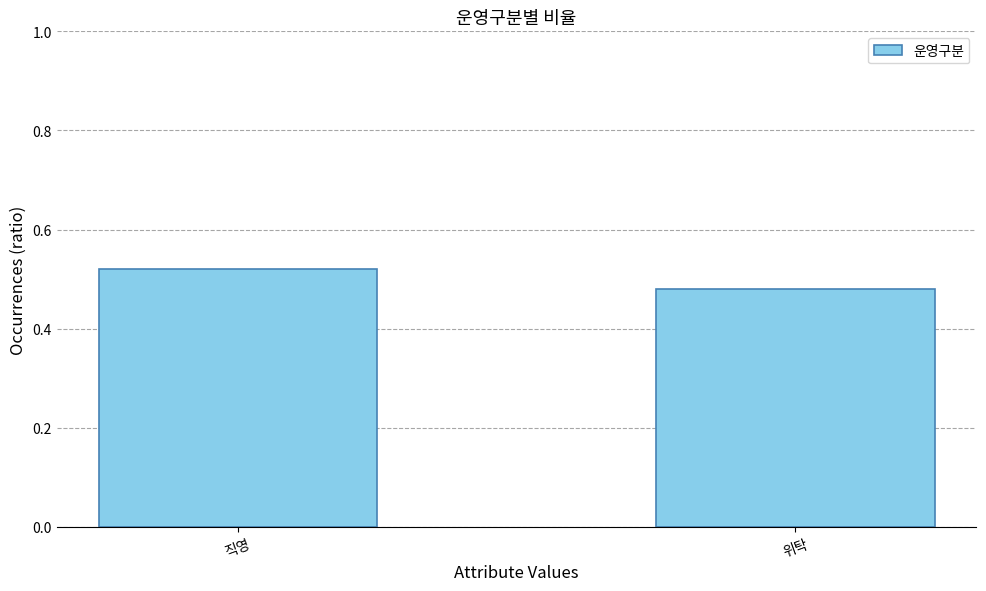

What is the label of the 1st bar from the right?

위탁